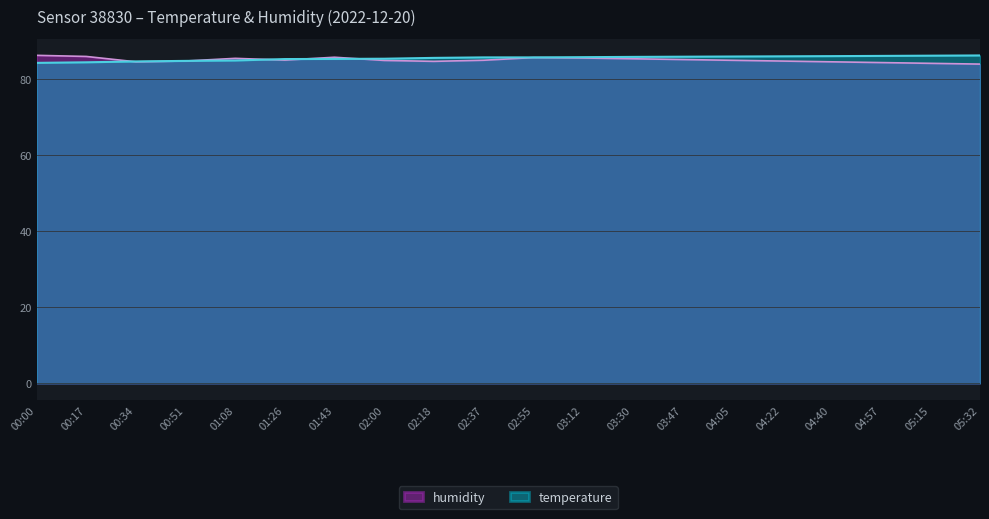

What is the value of the 8th point from the left?

85.3